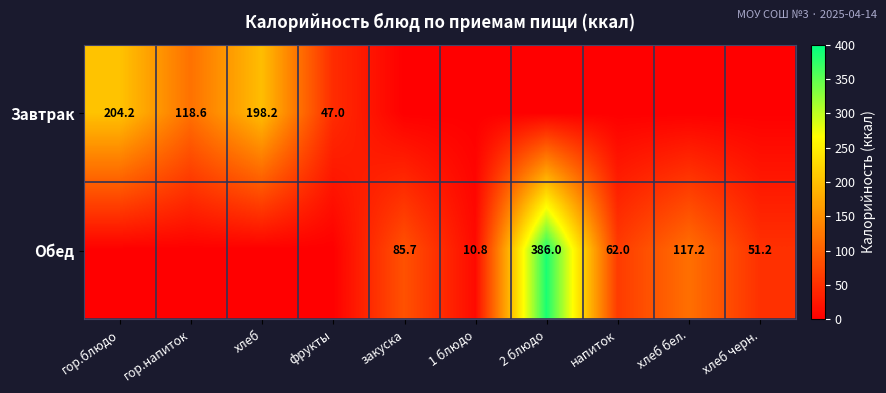

Is it true that Обед equals 27.2 at закуска?

False